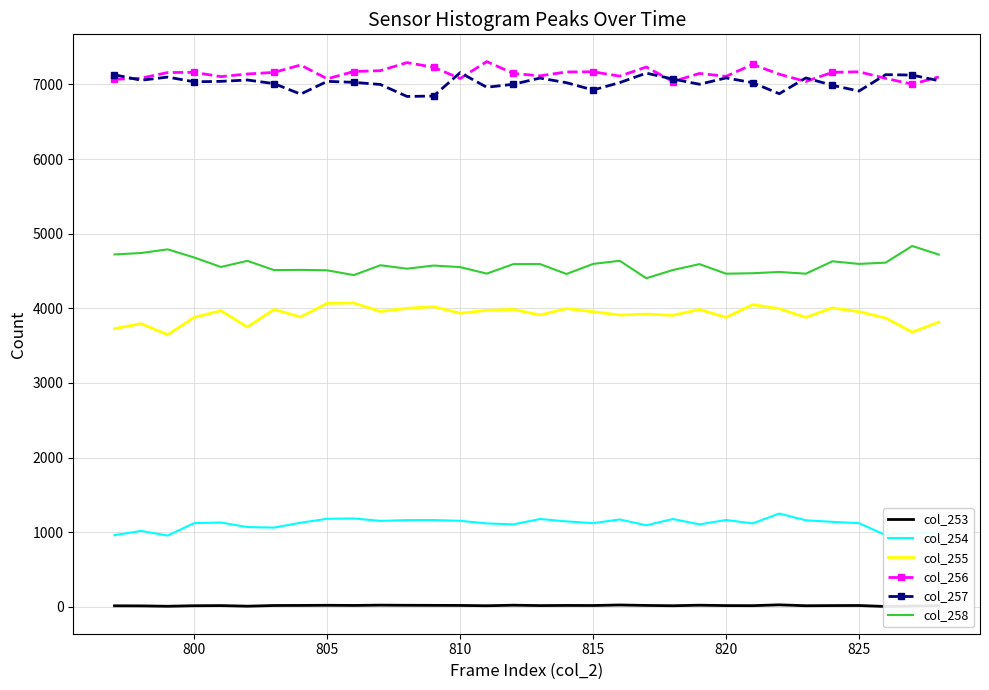

Does the chart have visible grid lines?

Yes